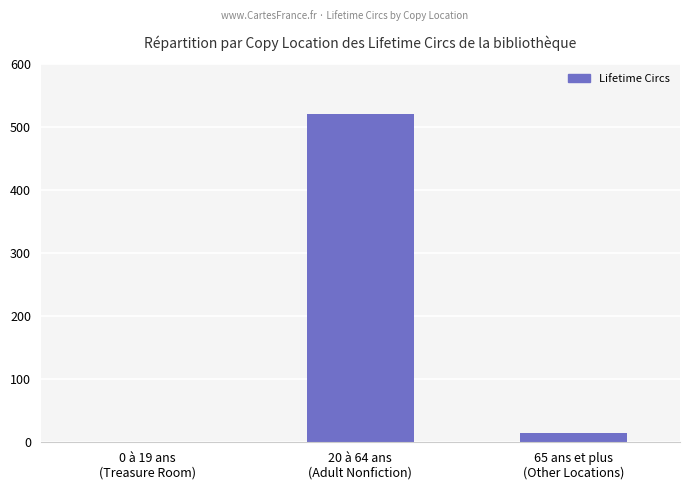

Which label corresponds to the largest value in the chart?

20 à 64 ans
(Adult Nonfiction)